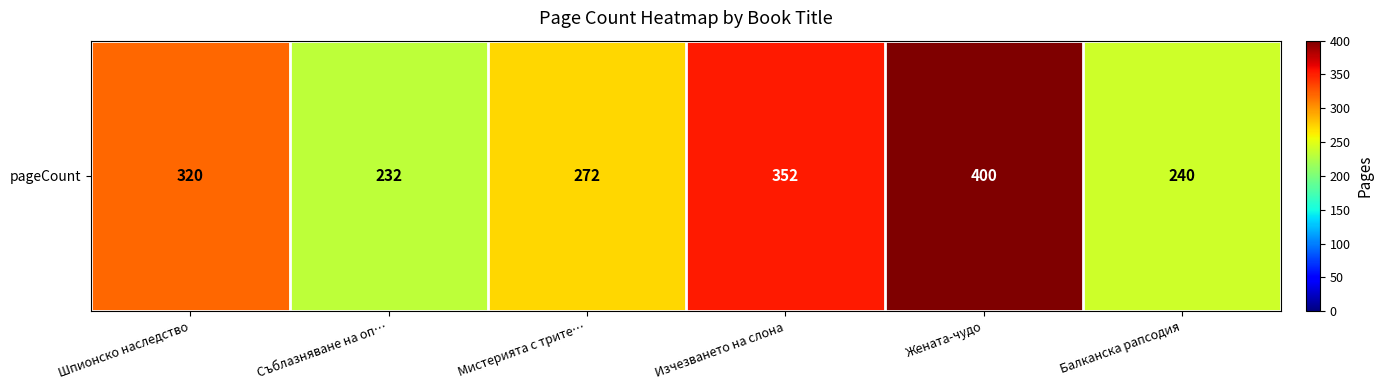

At which category does the chart reach its peak across all series?

Жената-чудо